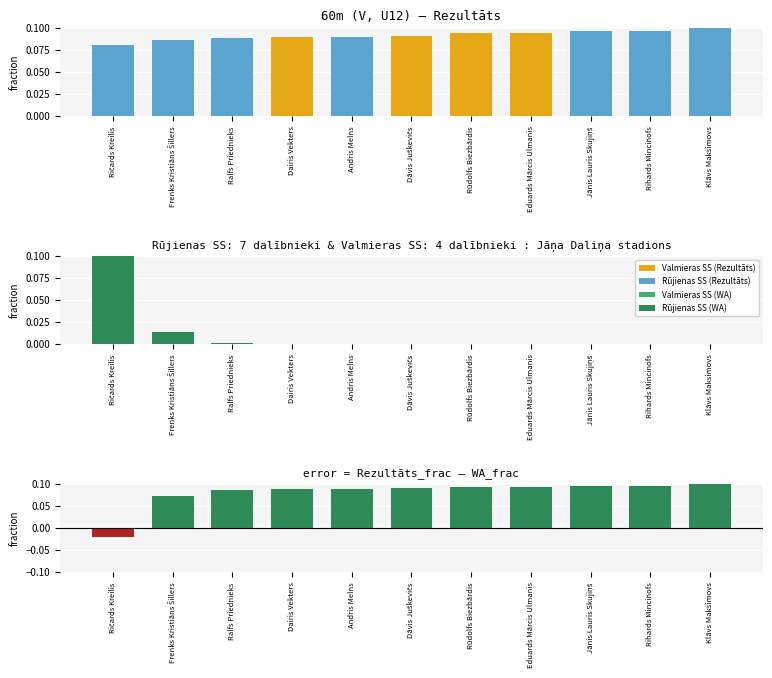

What is the value of the Difference bar at the 7th from the left?

0.1